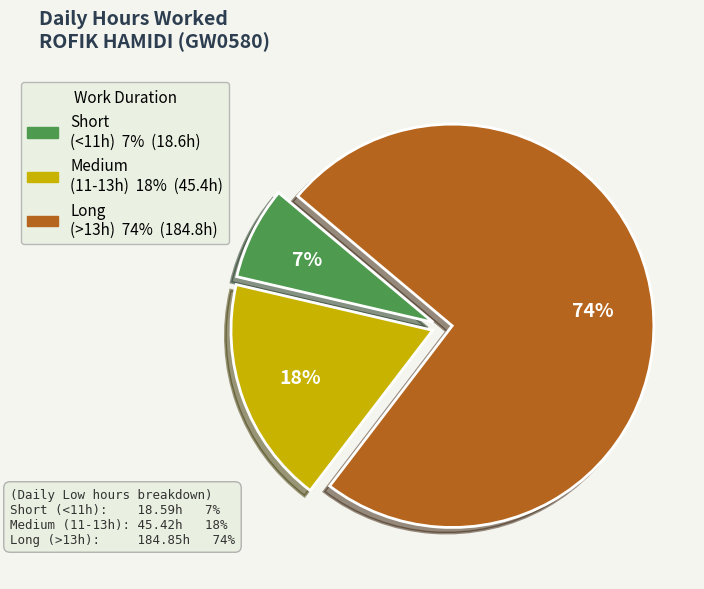

To the nearest percent, what is the average slice percentage?

33%